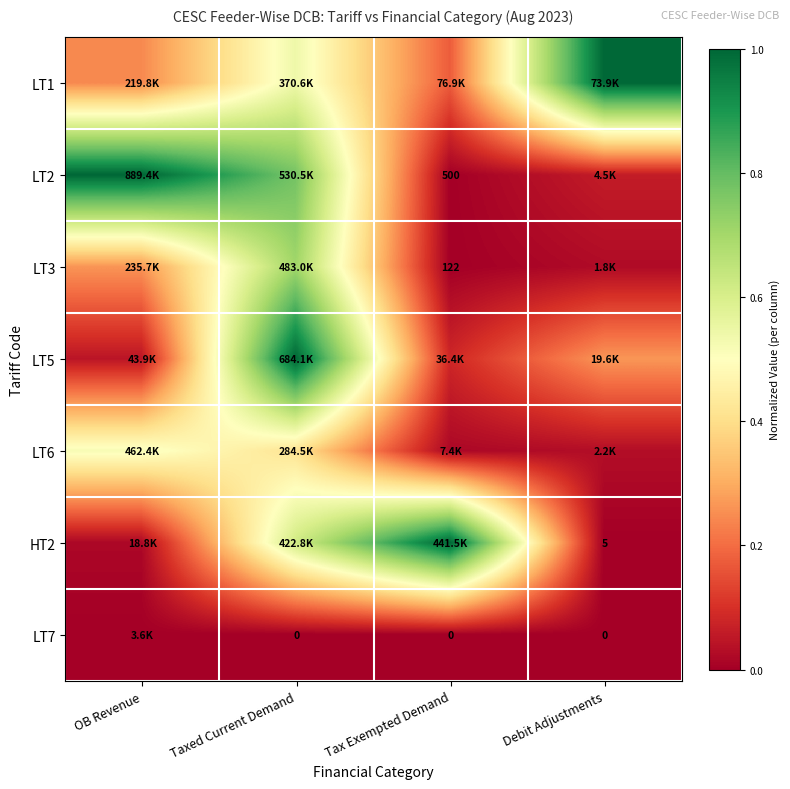

At which category is the sum across all series the highest?

Taxed Current Demand